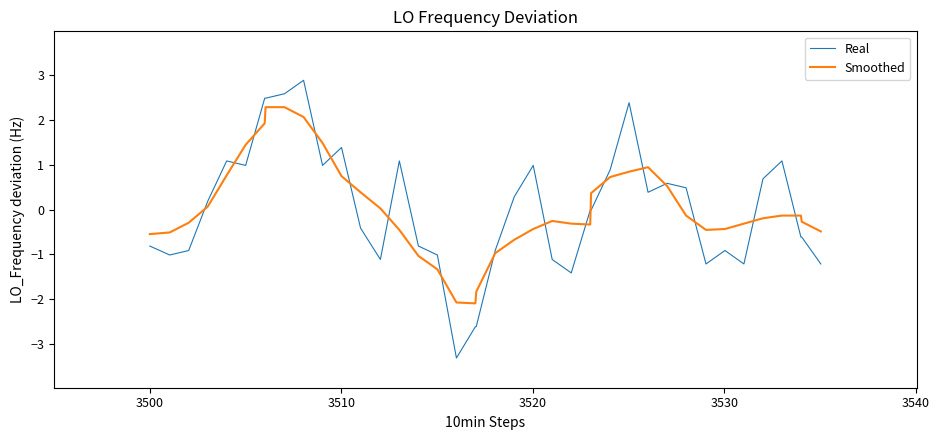

What is the minimum value shown in the chart?

-3.3